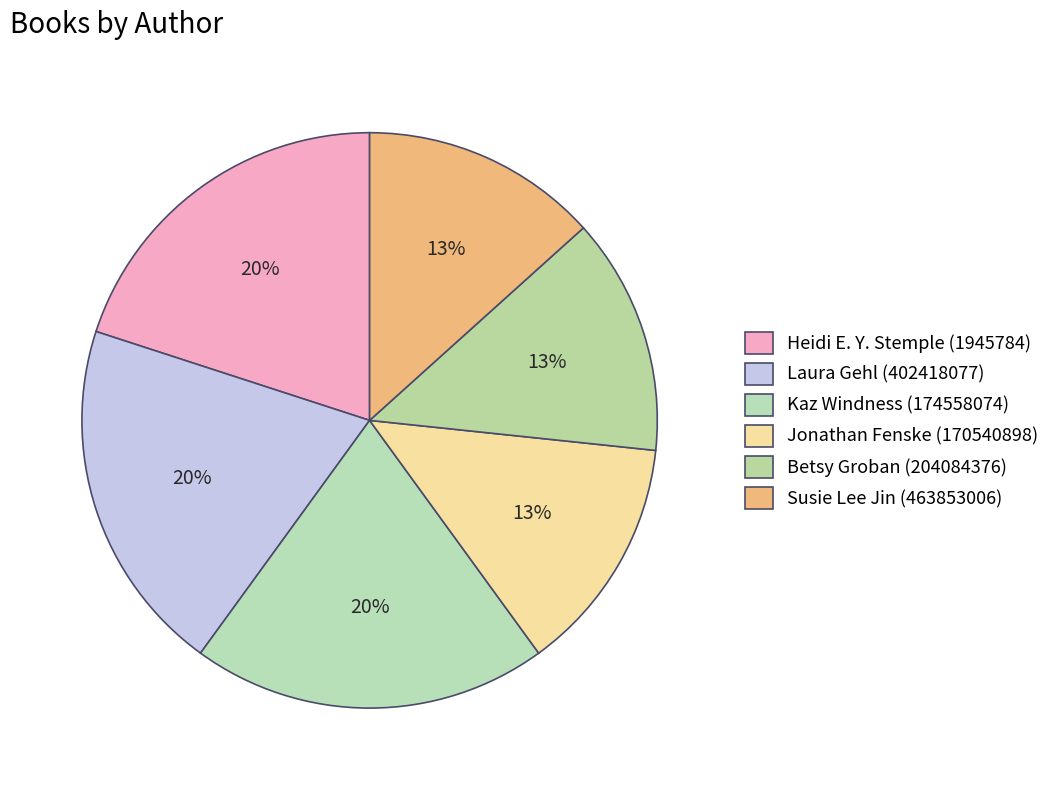

What percentage is NOT represented by Heidi E. Y. Stemple (1945784)?

80.0%